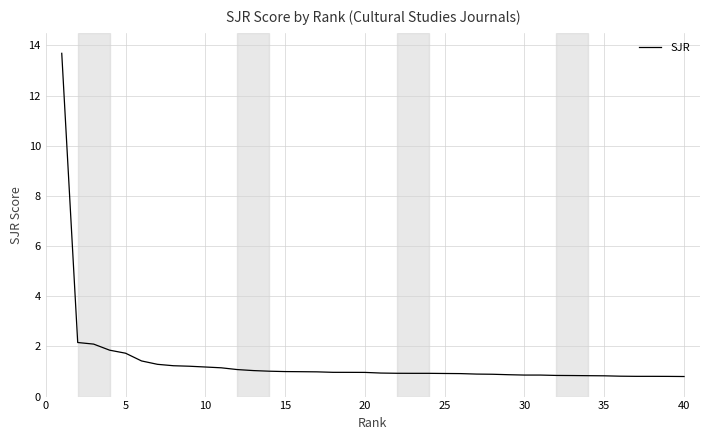

What is the difference between the maximum and minimum values?

12.9